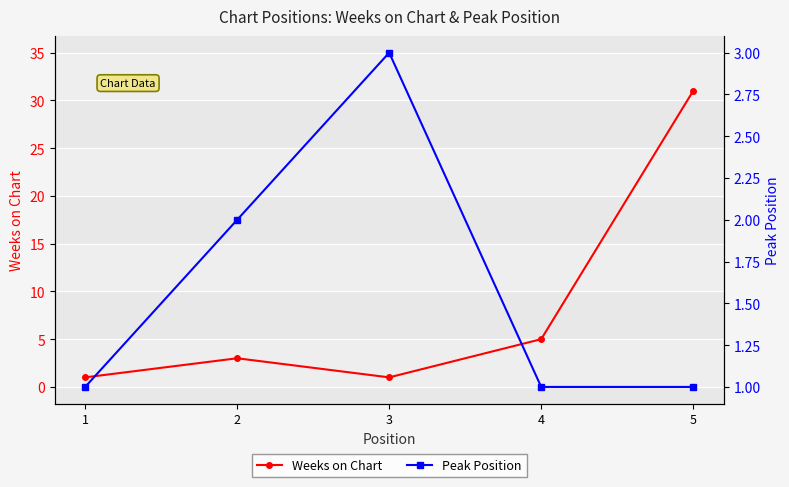

What is the difference between the maximum and minimum values in the Weeks on Chart series?

30